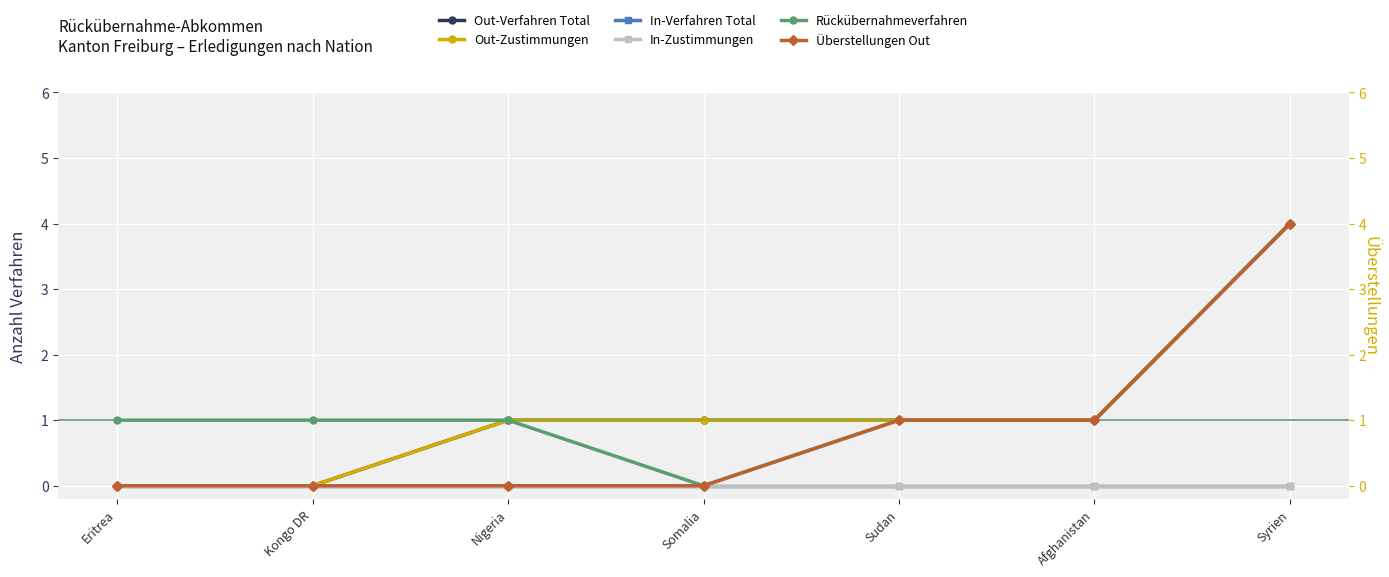

How many lines are shown in the chart?

6